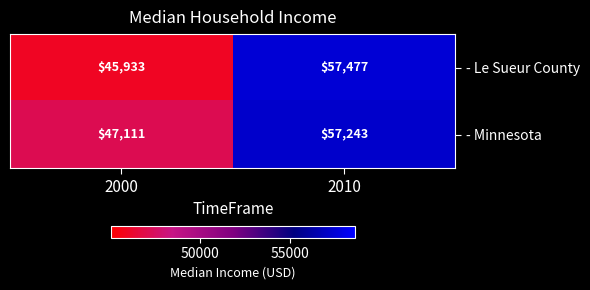

What is the sum of the - Le Sueur County values at 2010 and 2000?

103410